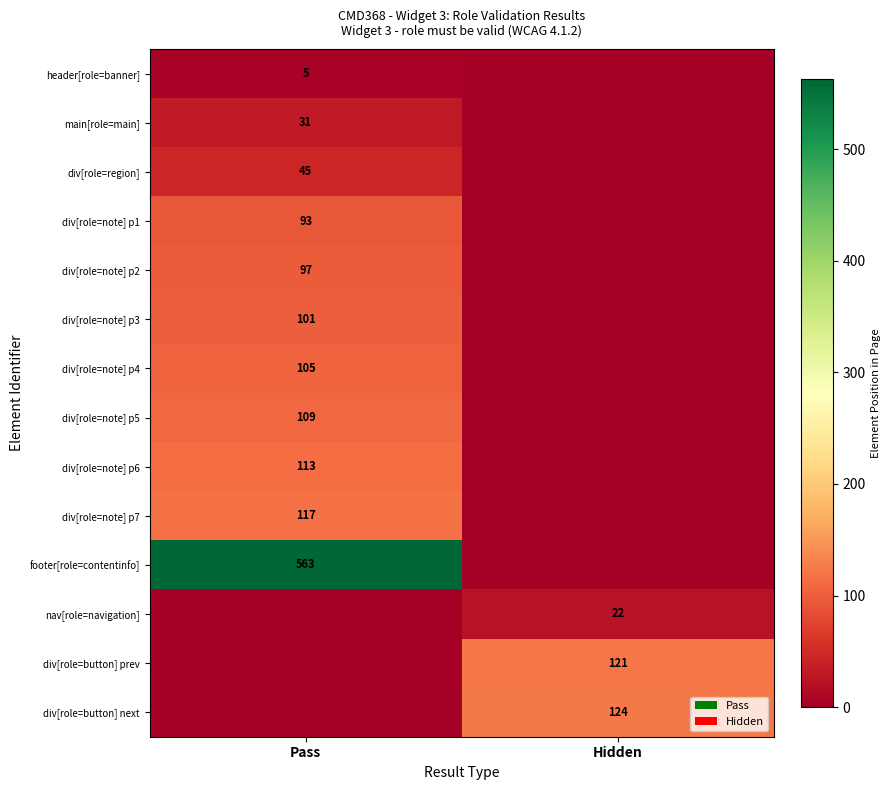

True or false: div[role=note] p6 has a value of 166 at Pass.

False